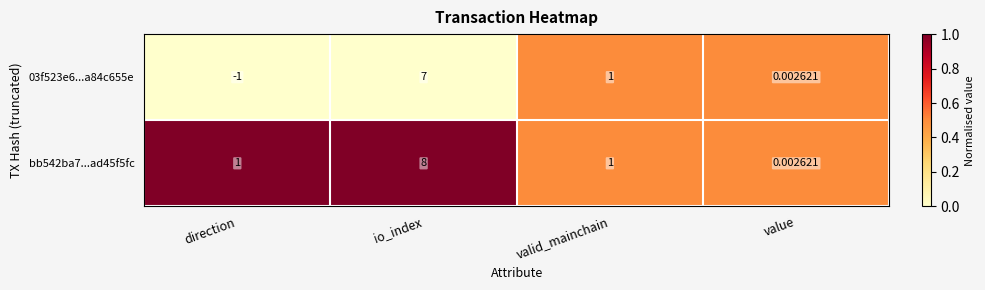

Which category has the lowest value in the bb542ba7...ad45f5fc series?

value